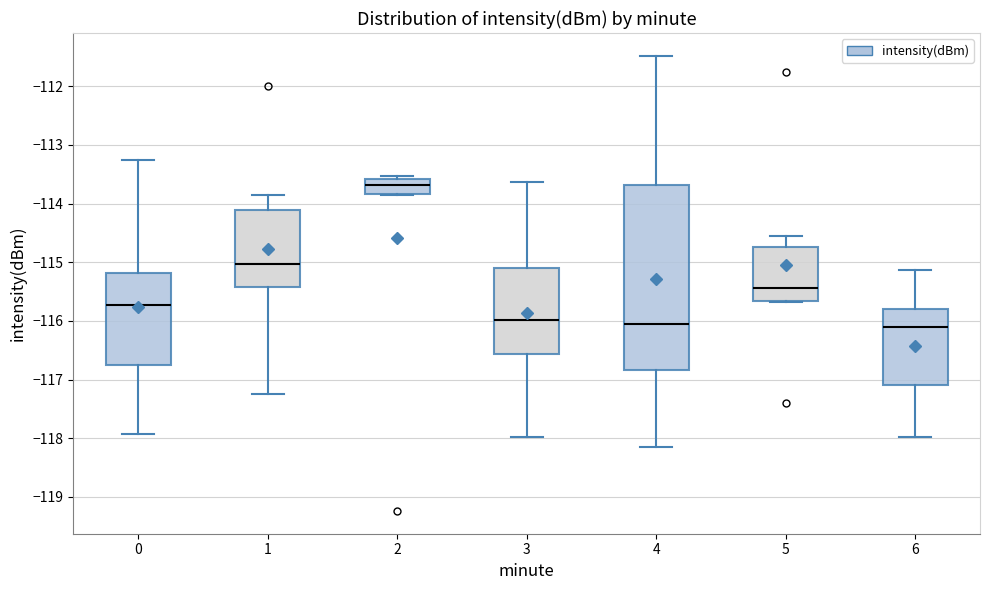

Which box has the highest median line?

2